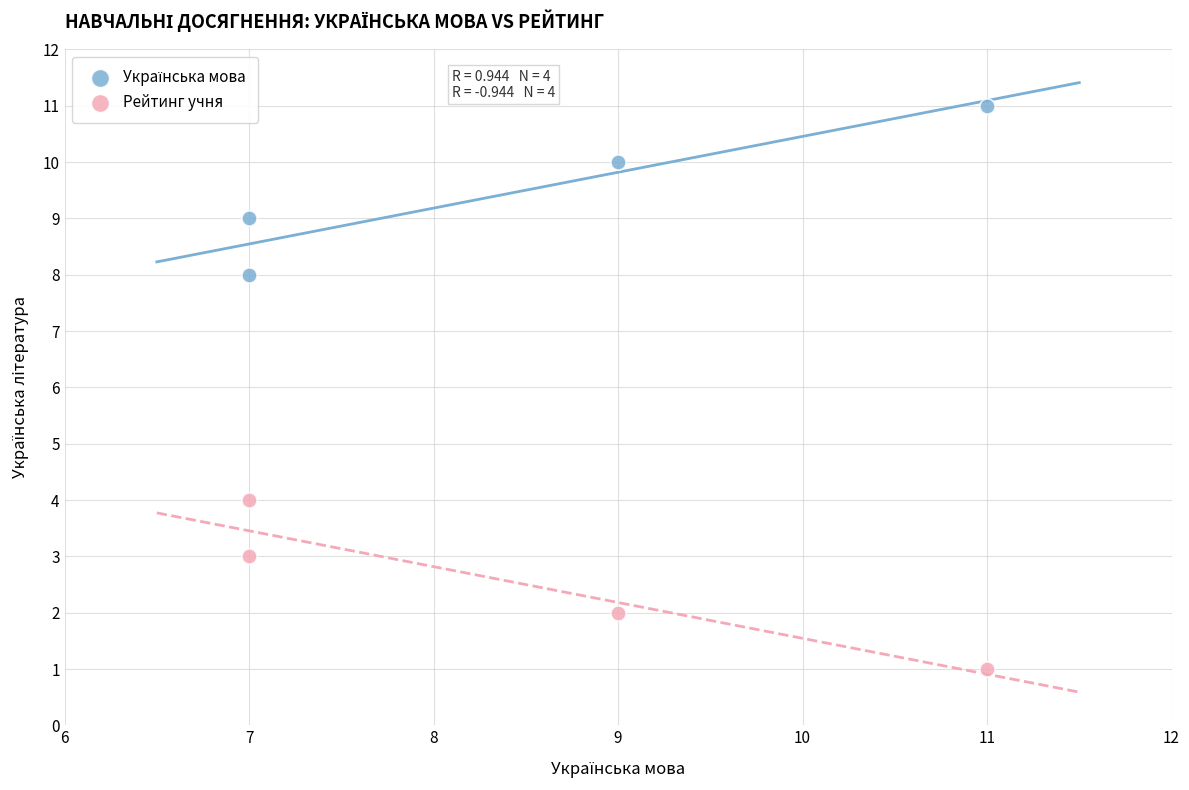

Across all data points, what is the range of Y values (max minus min)?

10